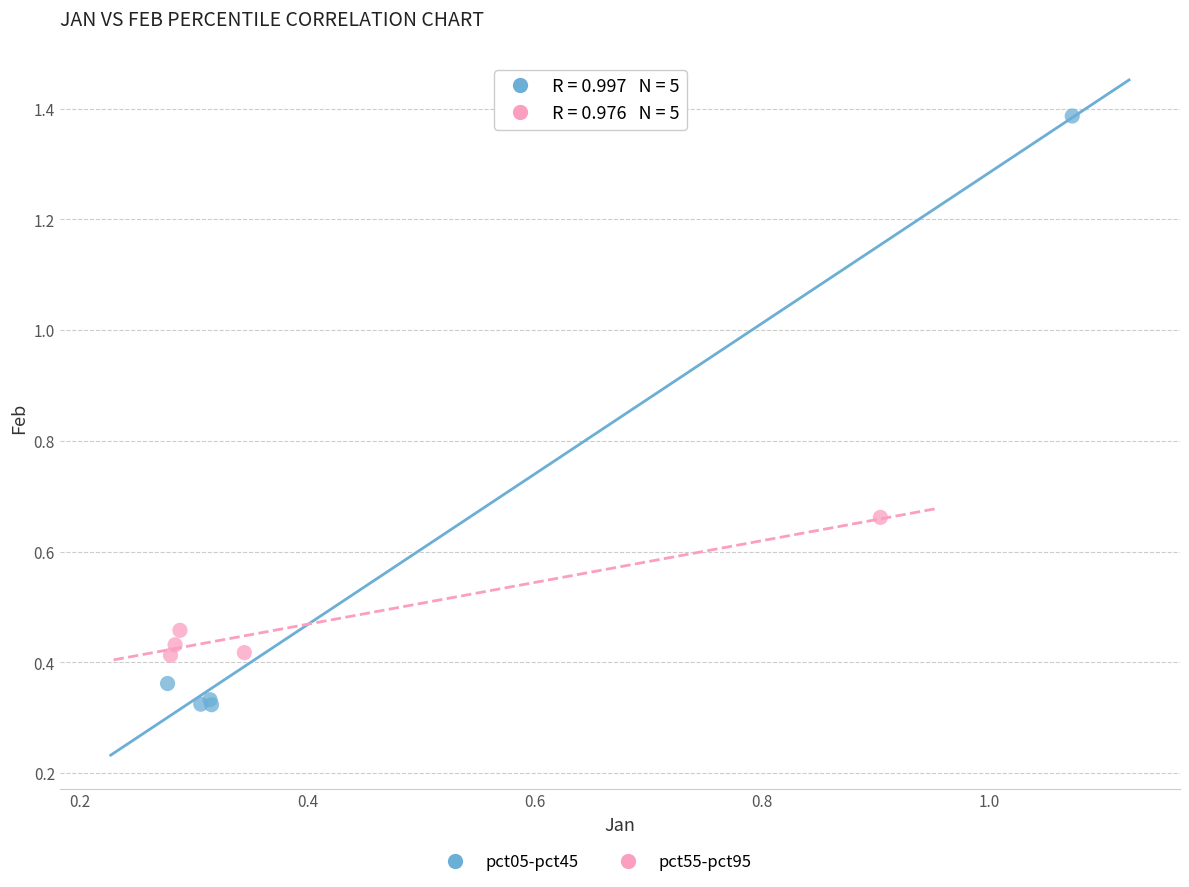

Which series reaches the minimum Y coordinate?

pct05-pct45